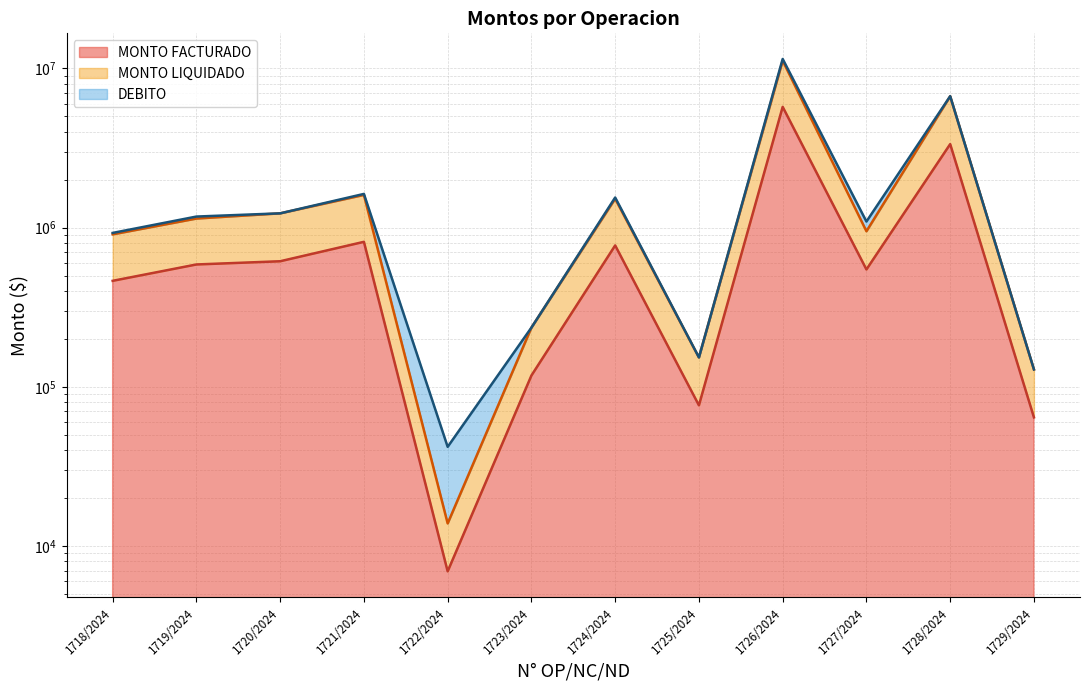

Which category has the lowest value across all series?

1722/2024